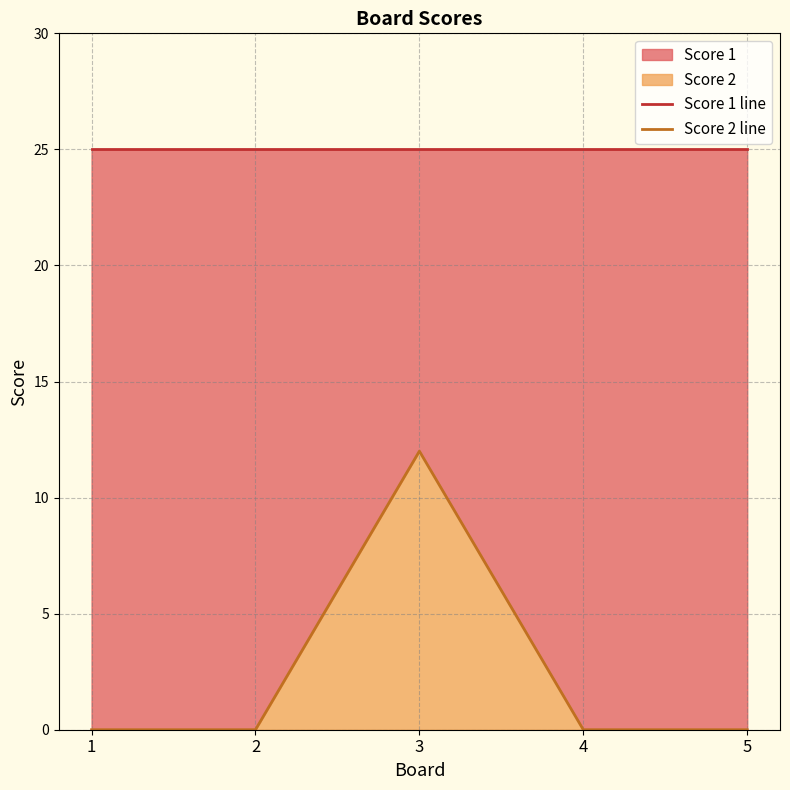

True or false: Score 1 line and Score 2 line intersect in this chart.

False